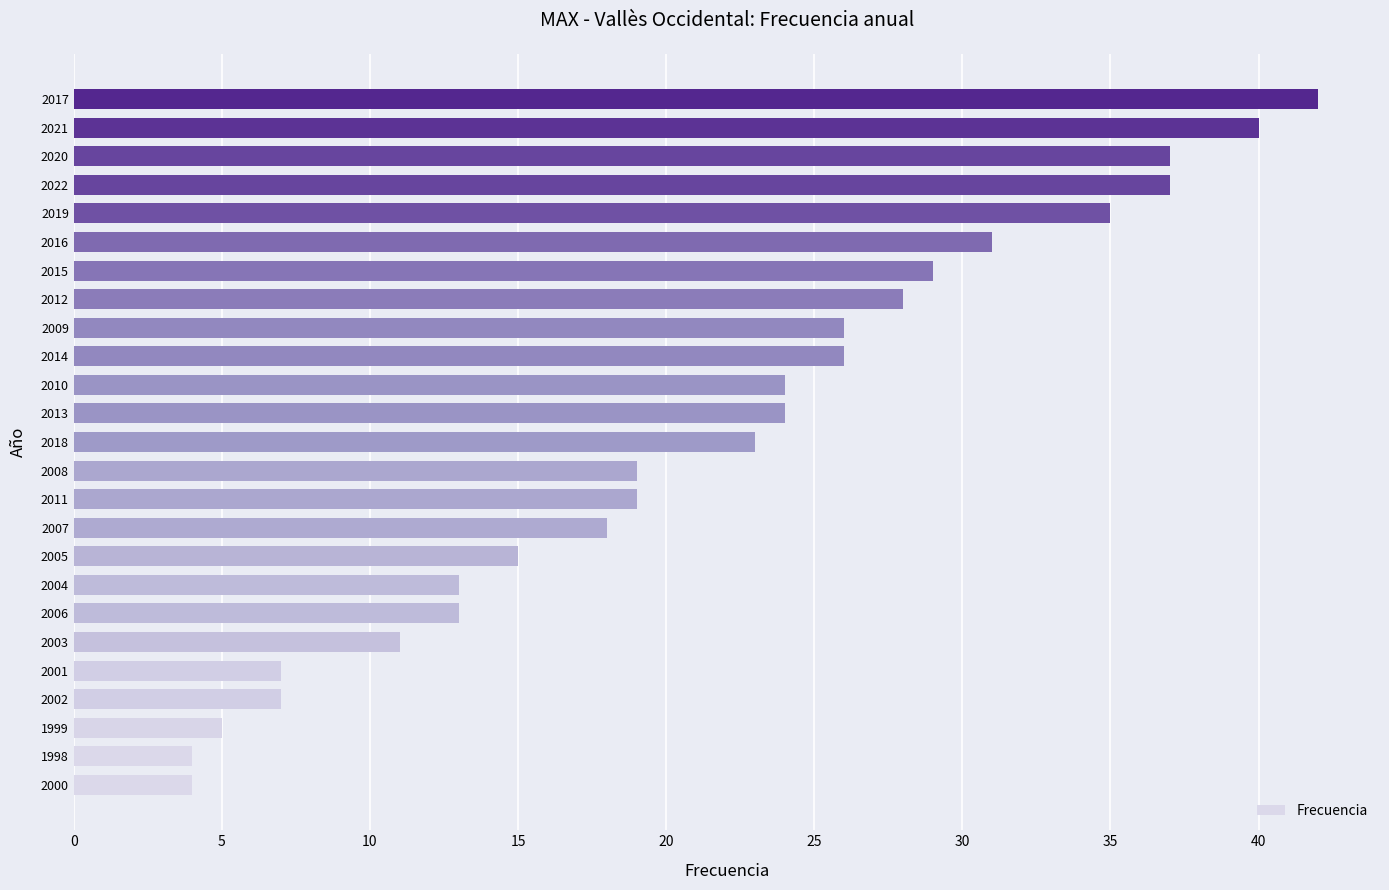

What value does the data have at 2014, to the nearest 10?

30